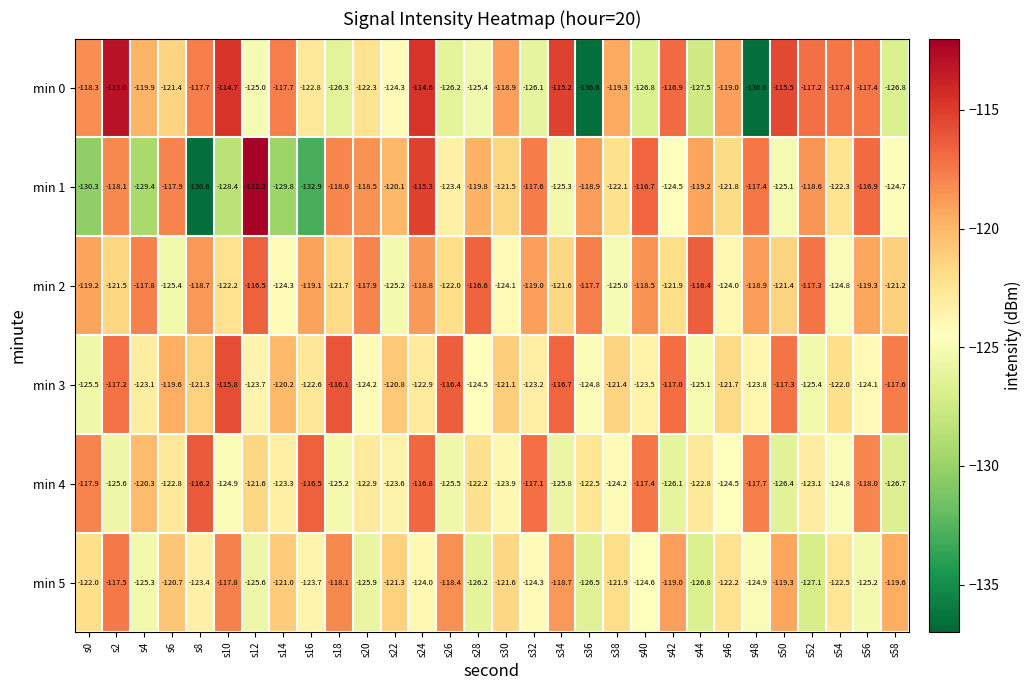

What is the average value of the min 2 series?

-120.6